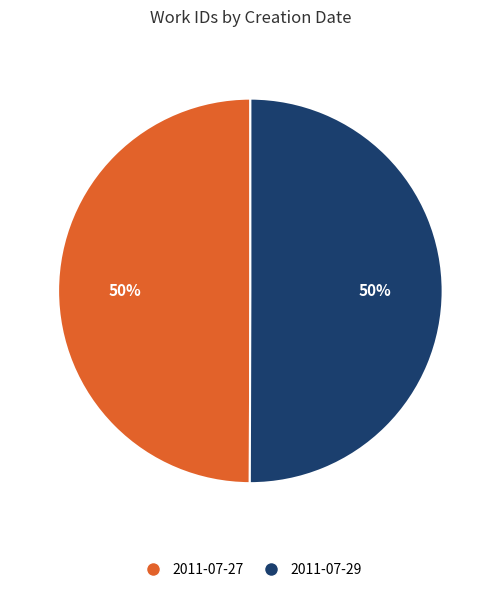

What percentage is the 2011-07-29 slice, to the nearest percent?

50%